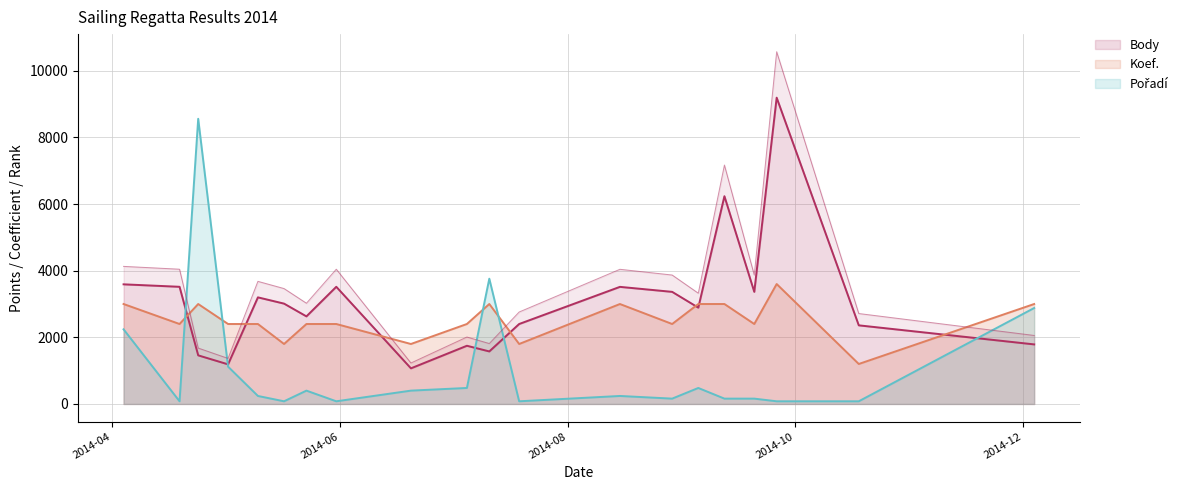

Count the Koef. values in the range 2400 to 3000.

15